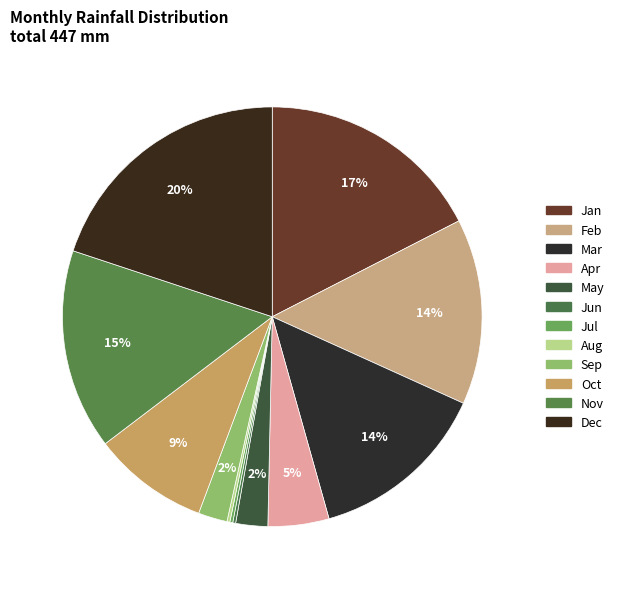

What is the largest slice in the pie chart?

Dec